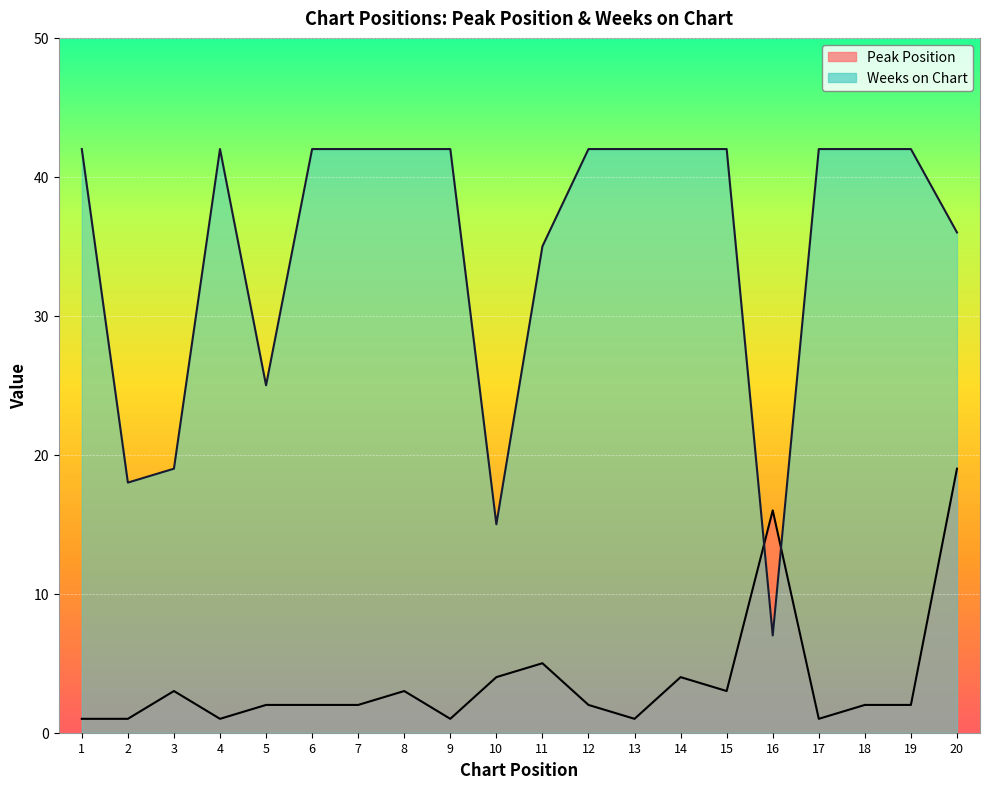

What is the value of the Weeks on Chart point at the 1st from the left?

42